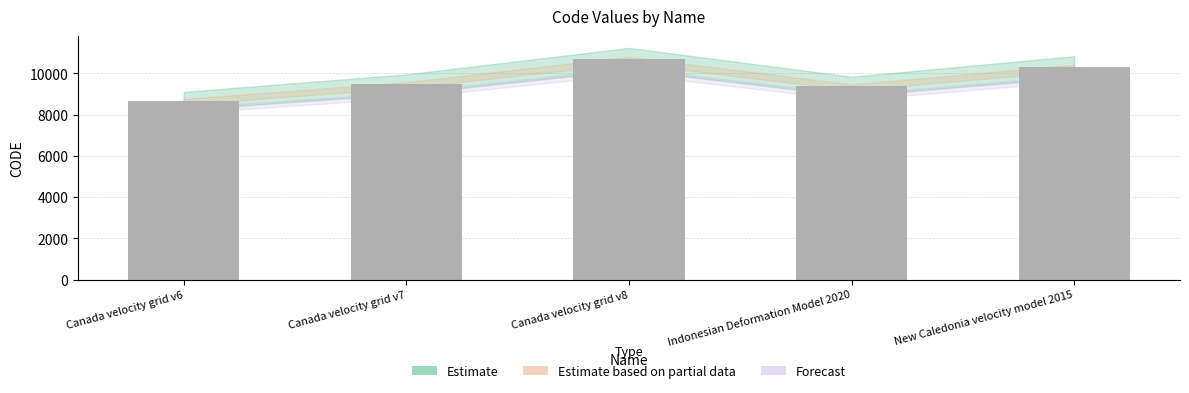

Where is the data nearest to the value 9691?

Canada velocity grid v7